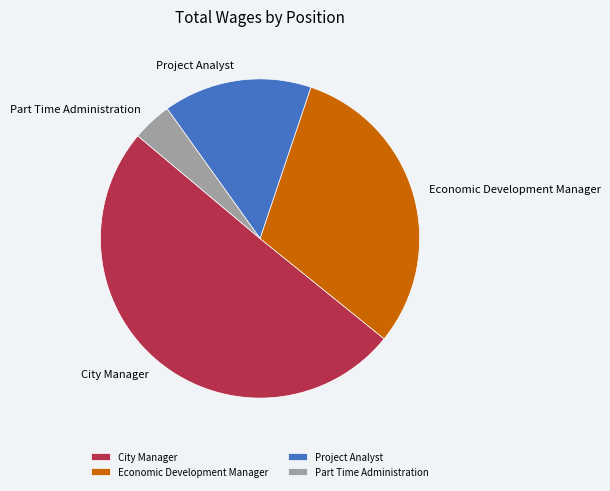

Which category has the smallest portion of the pie?

Part Time Administration